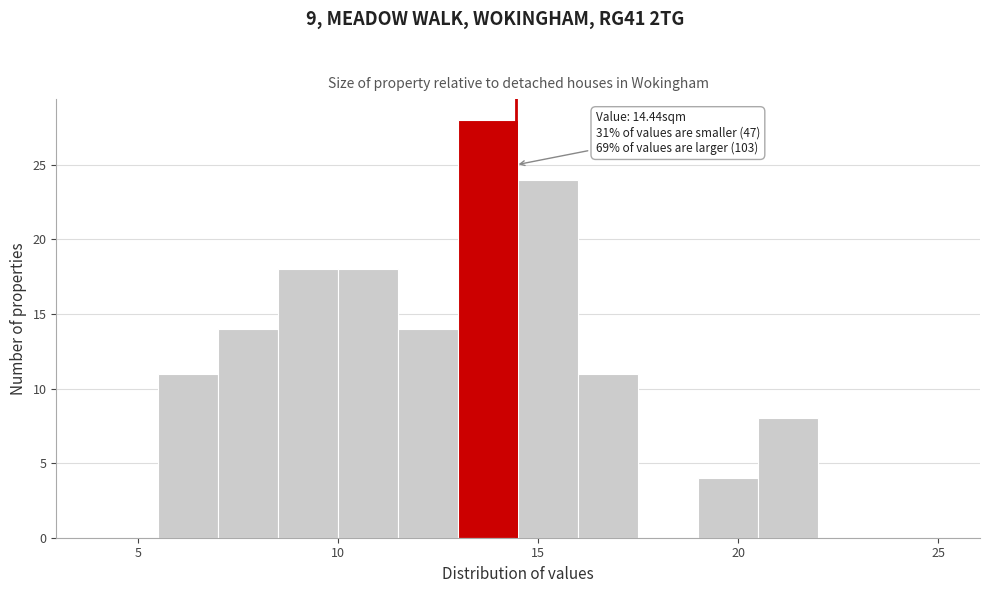

Around what value on the x-axis is the tallest bar? Give the approximate position of its centre, as read against the axis.

14.0